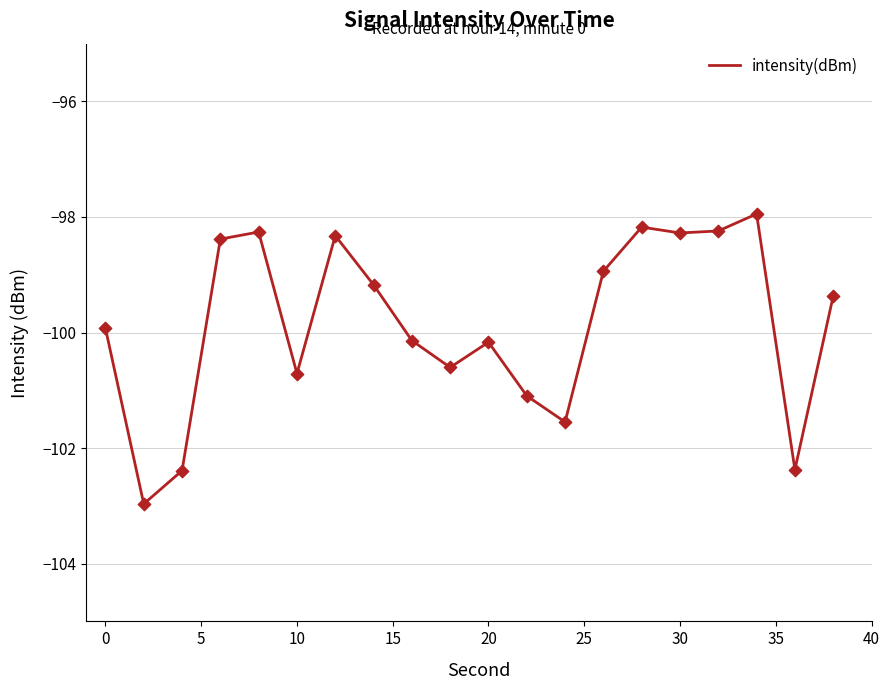

What is the greatest value displayed?

-97.9